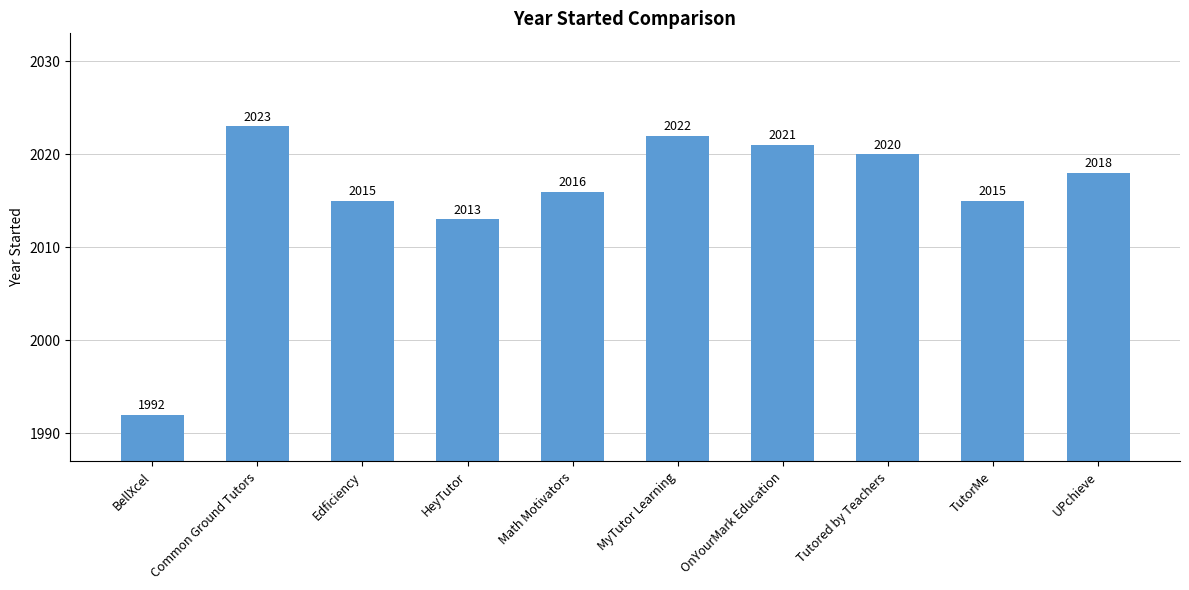

The value at UPchieve is 2625. True or false?

False